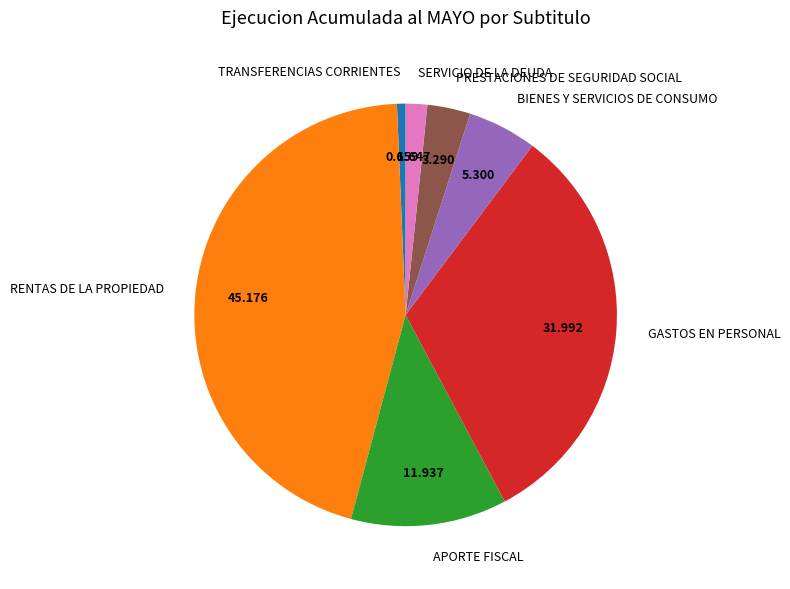

Do APORTE FISCAL and PRESTACIONES DE SEGURIDAD SOCIAL together represent more than half of the pie?

No